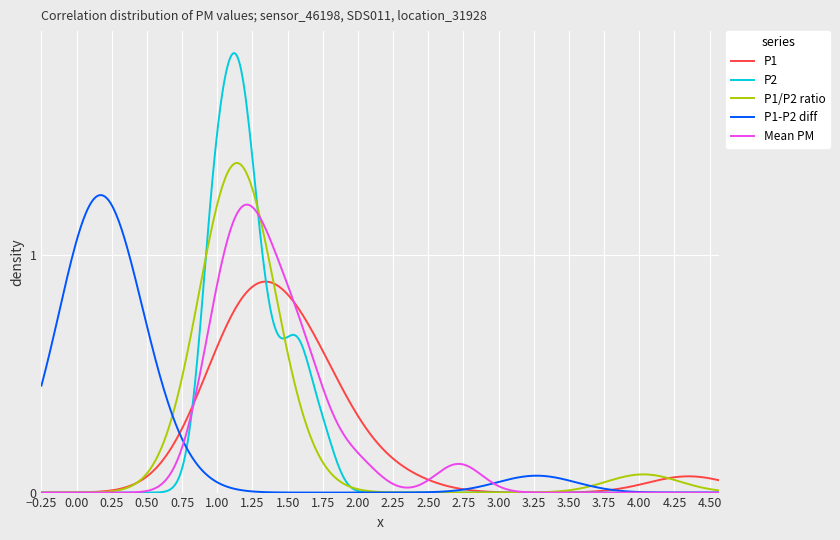

Which series has the widest spread of values?

P2